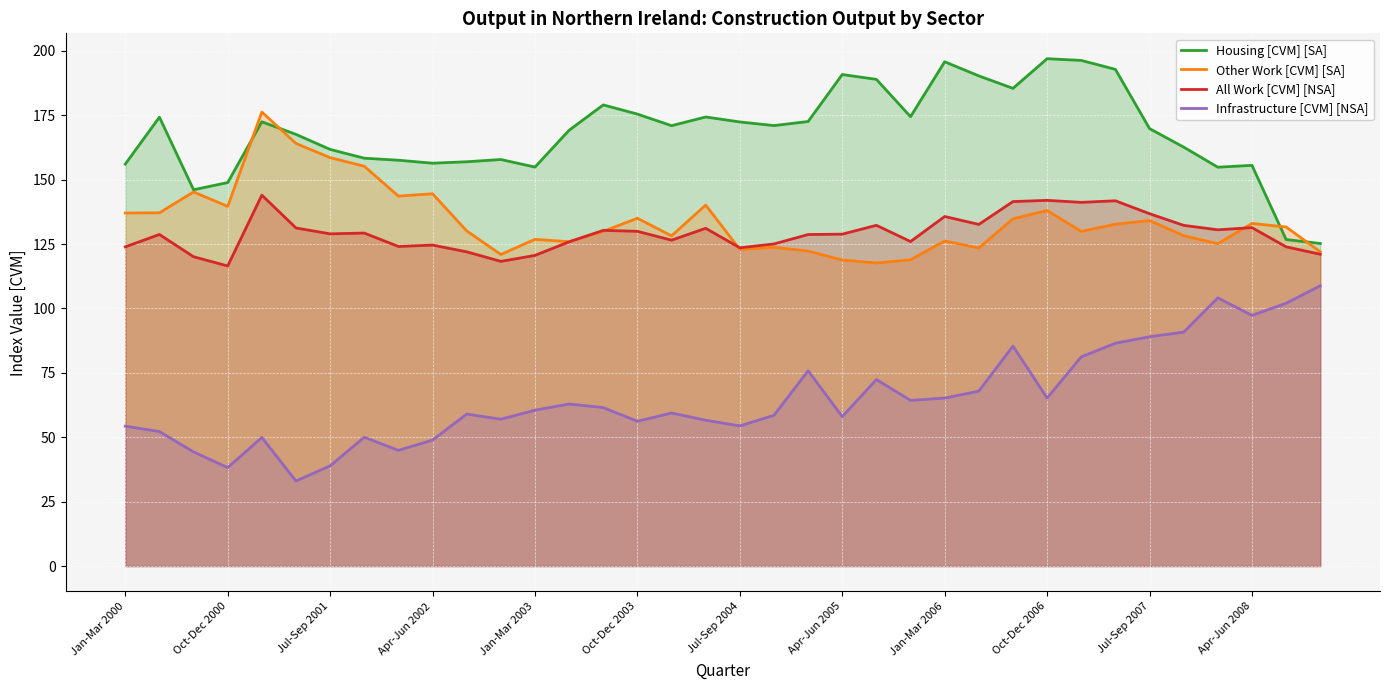

What is the highest value of the Other Work [CVM] [SA] series?

176.2